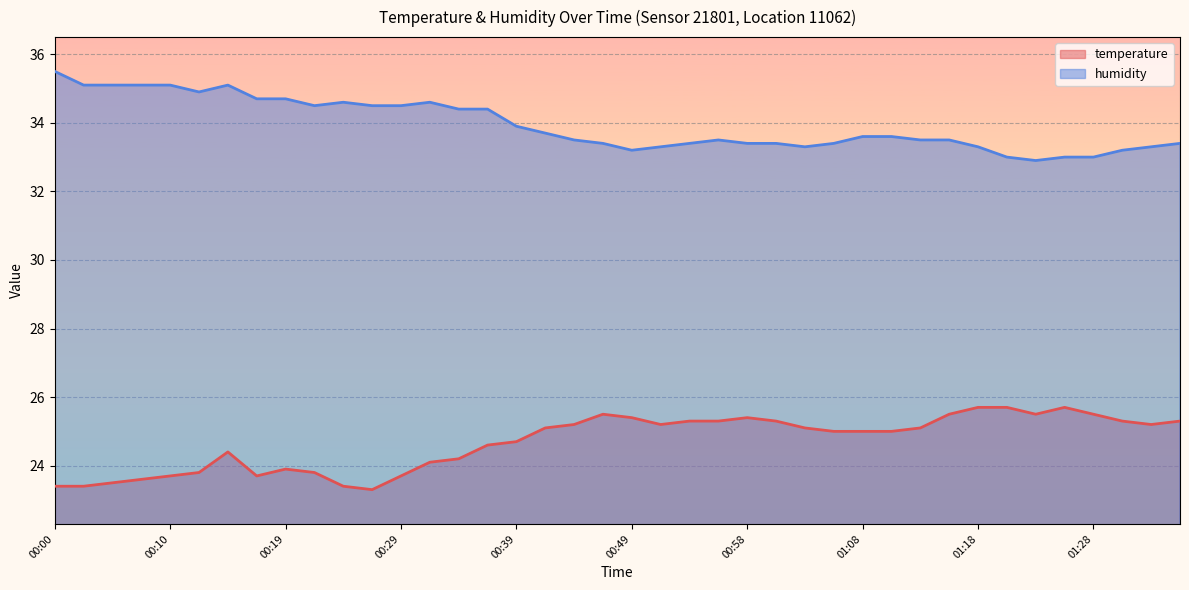

Which category has the highest value in the temperature series?

01:18